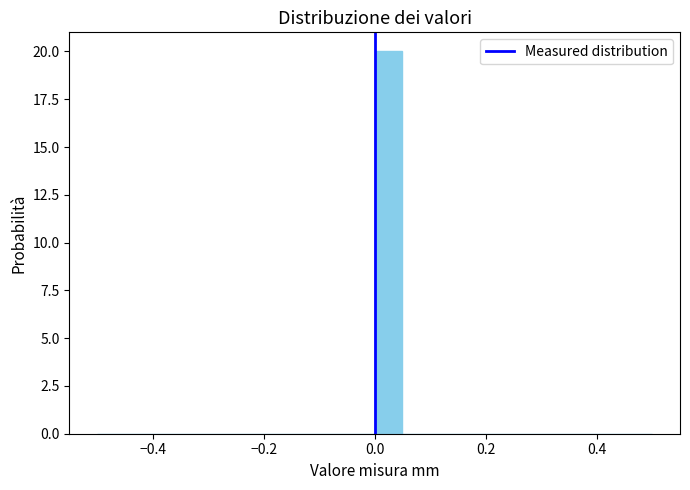

Around what value on the x-axis is the tallest bar? Give the approximate position of its centre, as read against the axis.

0.02